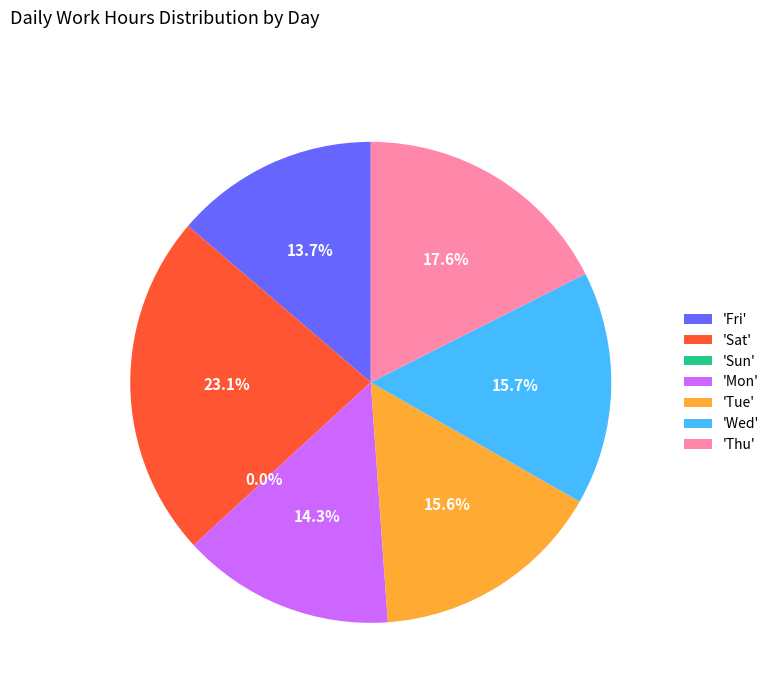

How many slices are in this pie chart?

7